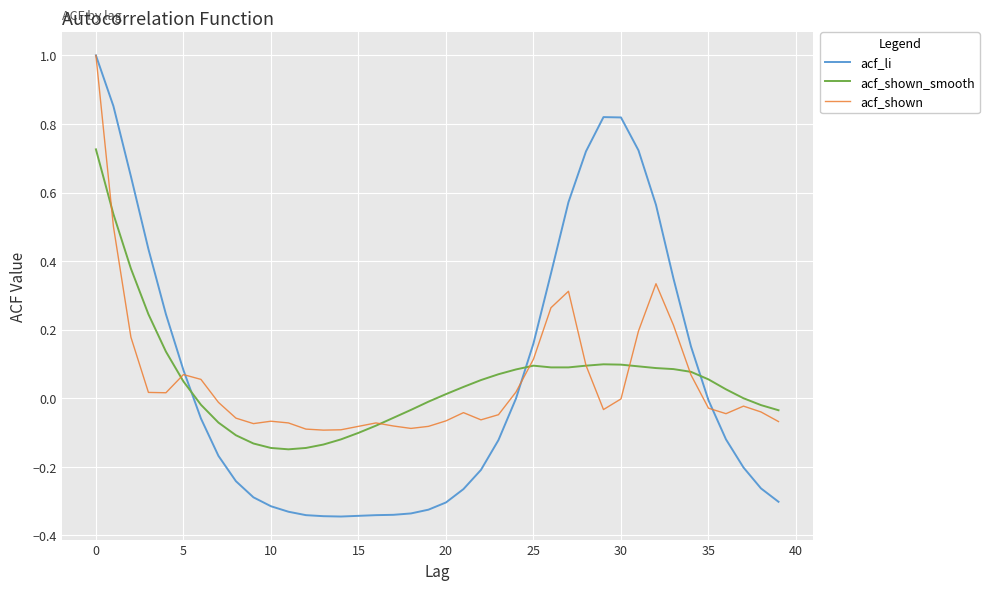

What is the maximum value for acf_shown?

1.0